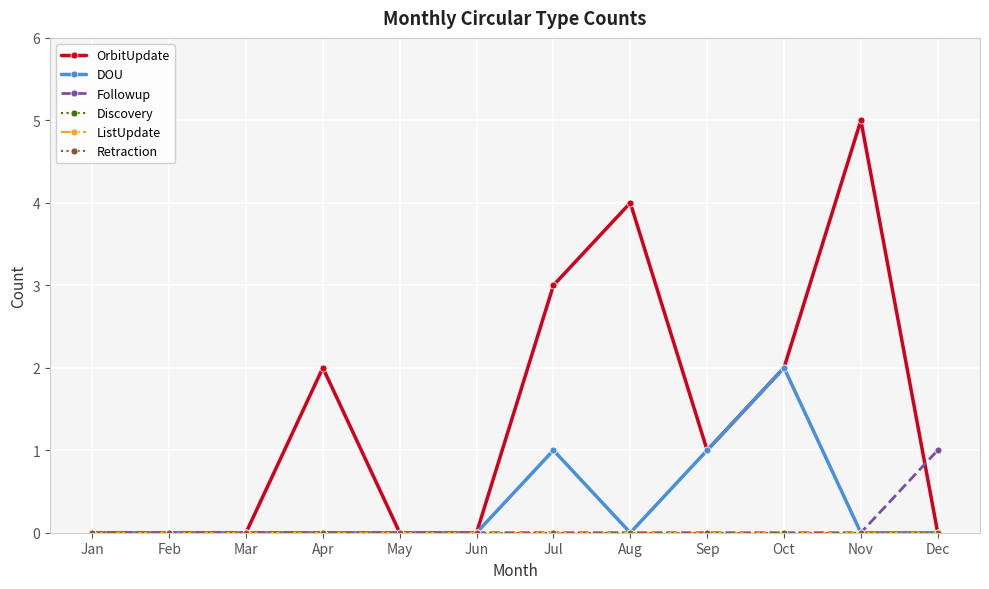

Which has a higher value, Feb or Sep?

Sep